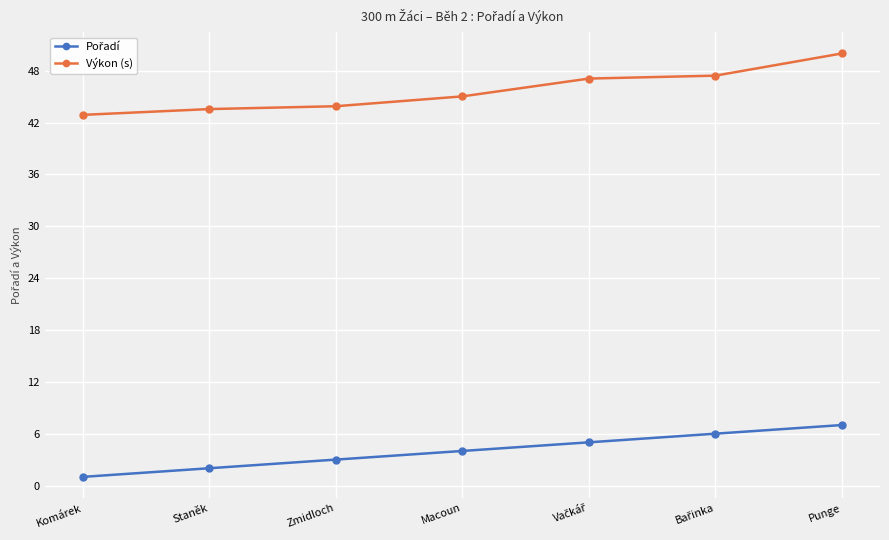

At which category is the sum across all series the highest?

Punge